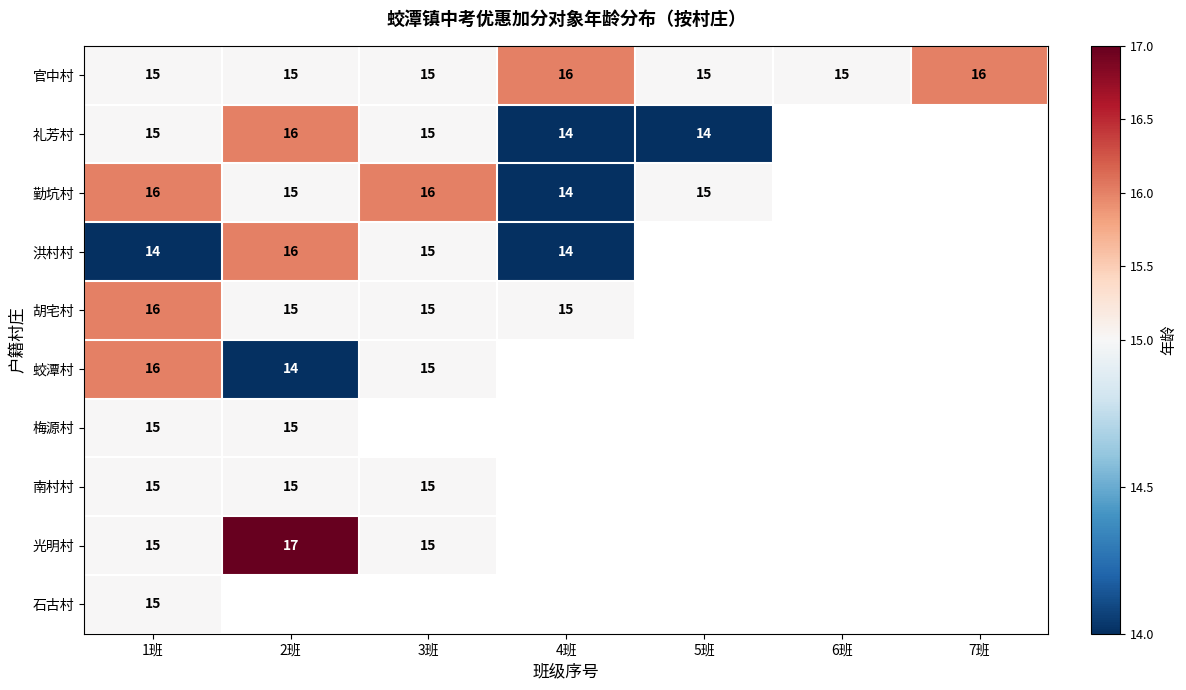

What is the highest value of the 官中村 series?

16